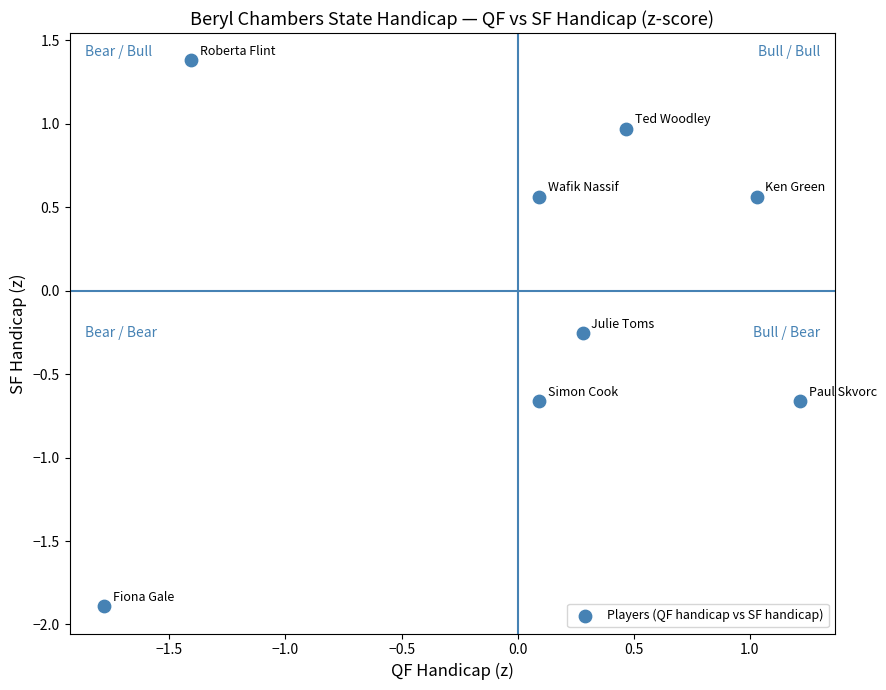

What is the range of X values (max minus min)?

3.0